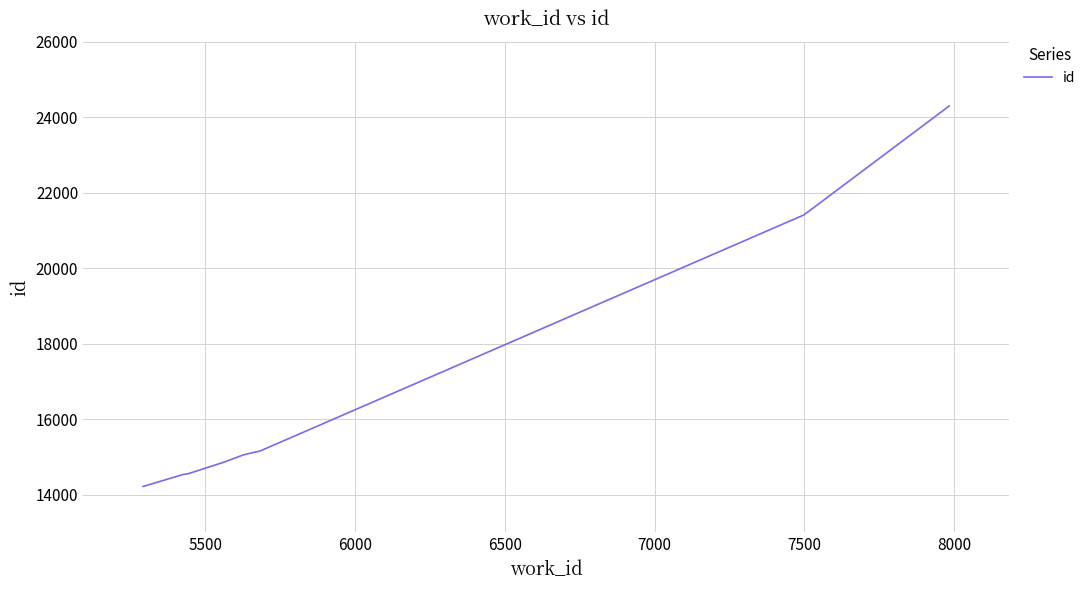

What is the minimum value shown in the chart?

14218